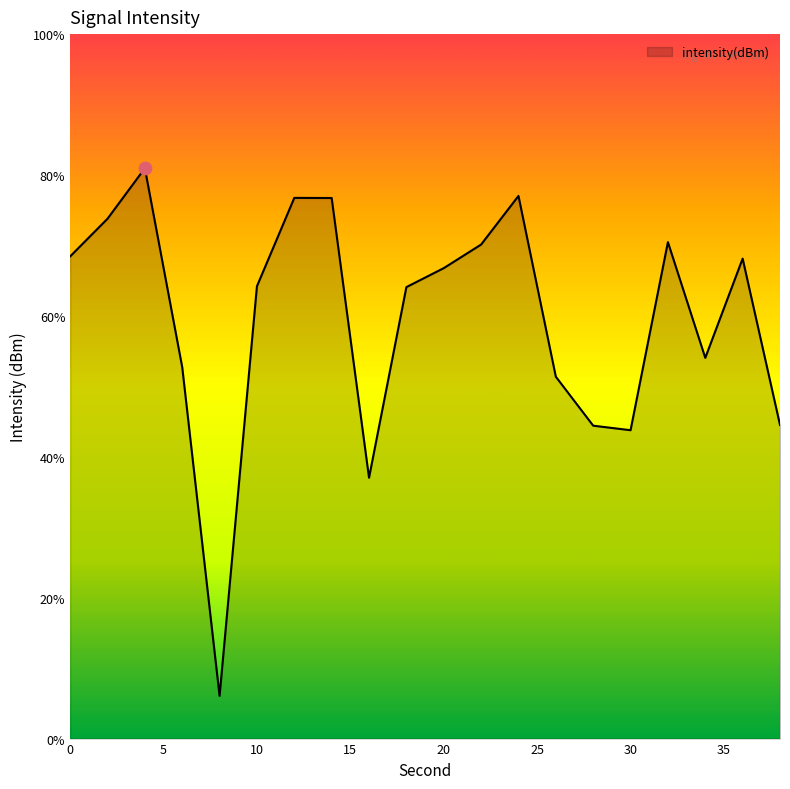

What is the change in value from 0 to 38?

-7.9